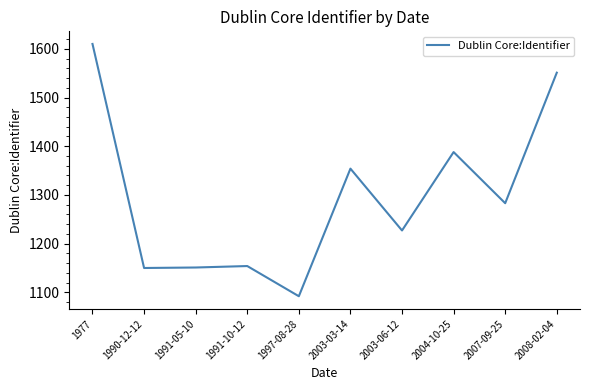

True or false: the data shows 1150 at 1990-12-12.

True